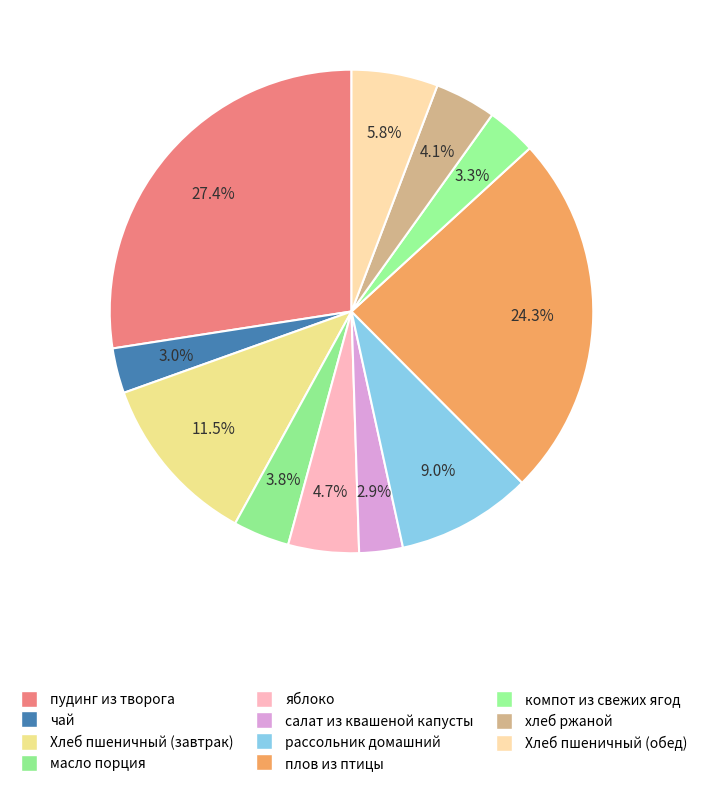

Which category has the smallest portion of the pie?

салат из квашеной капусты